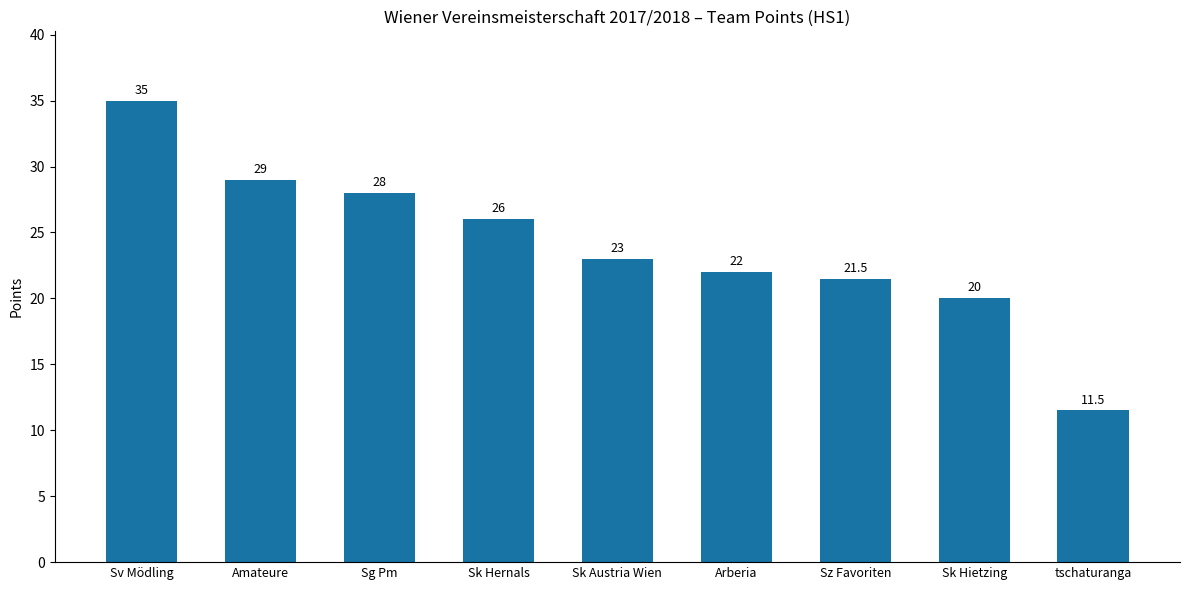

Reading left to right, list all the values displayed in this chart.

Sv Mödling=35.0	Amateure=29.0	Sg Pm=28.0	Sk Hernals=26.0	Sk Austria Wien=23.0	Arberia=22.0	Sz Favoriten=21.5	Sk Hietzing=20.0	tschaturanga=11.5